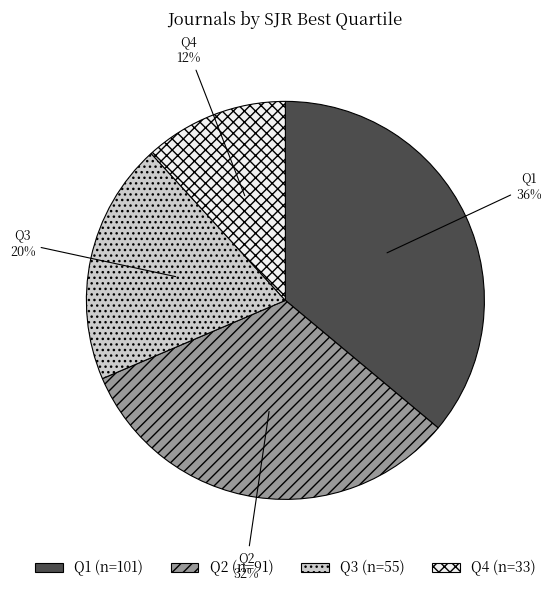

Does Q4 represent more than half of the total?

No